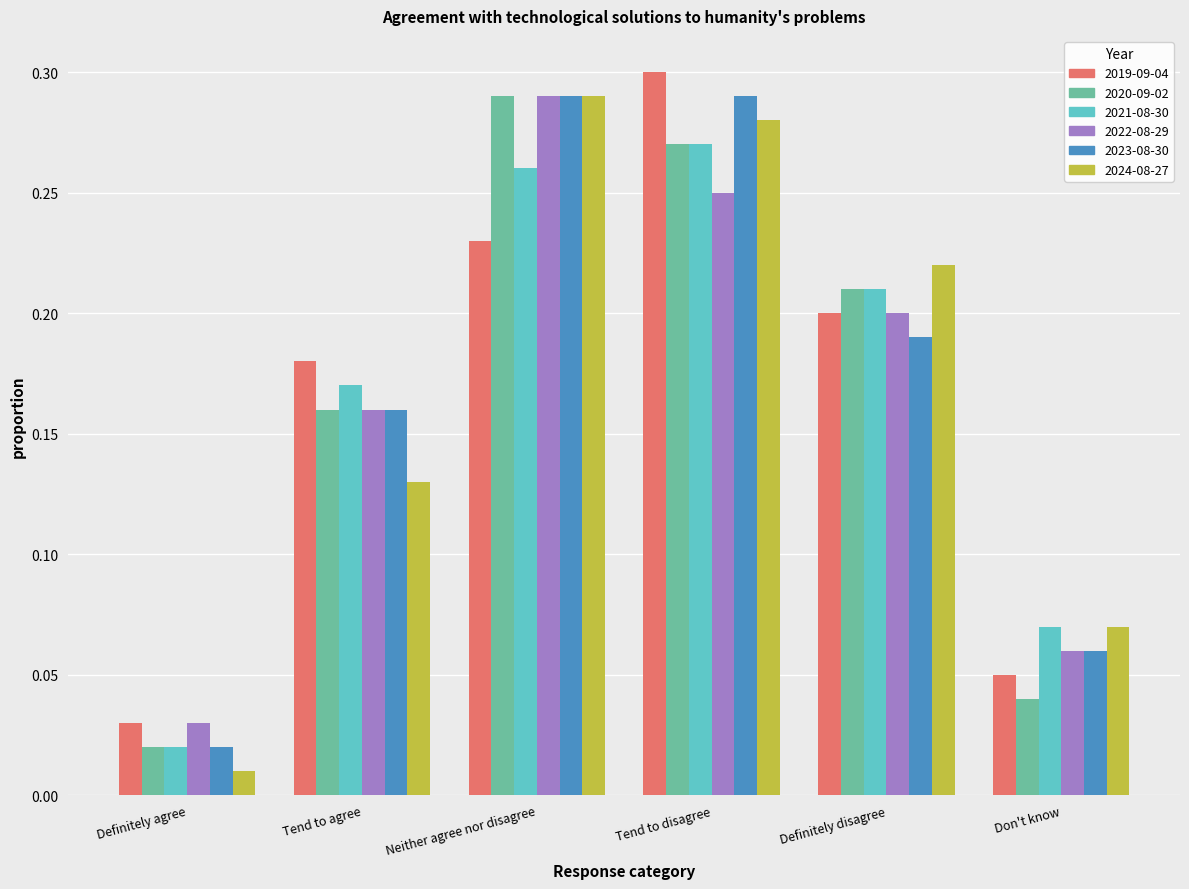

Rank the categories by 2019-09-04 value from lowest to highest.

Definitely agree, Don't know, Tend to agree, Definitely disagree, Neither agree nor disagree, Tend to disagree